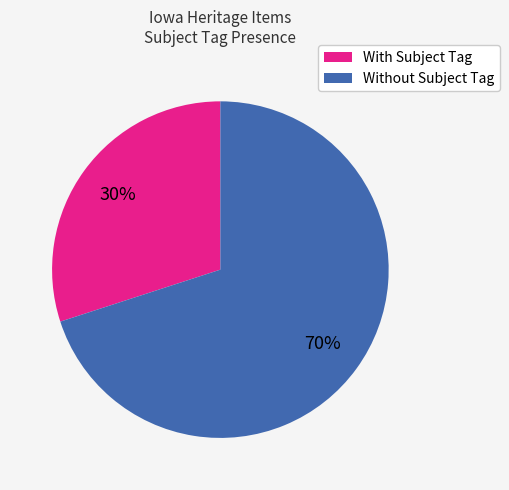

Does any single category account for the majority?

Yes